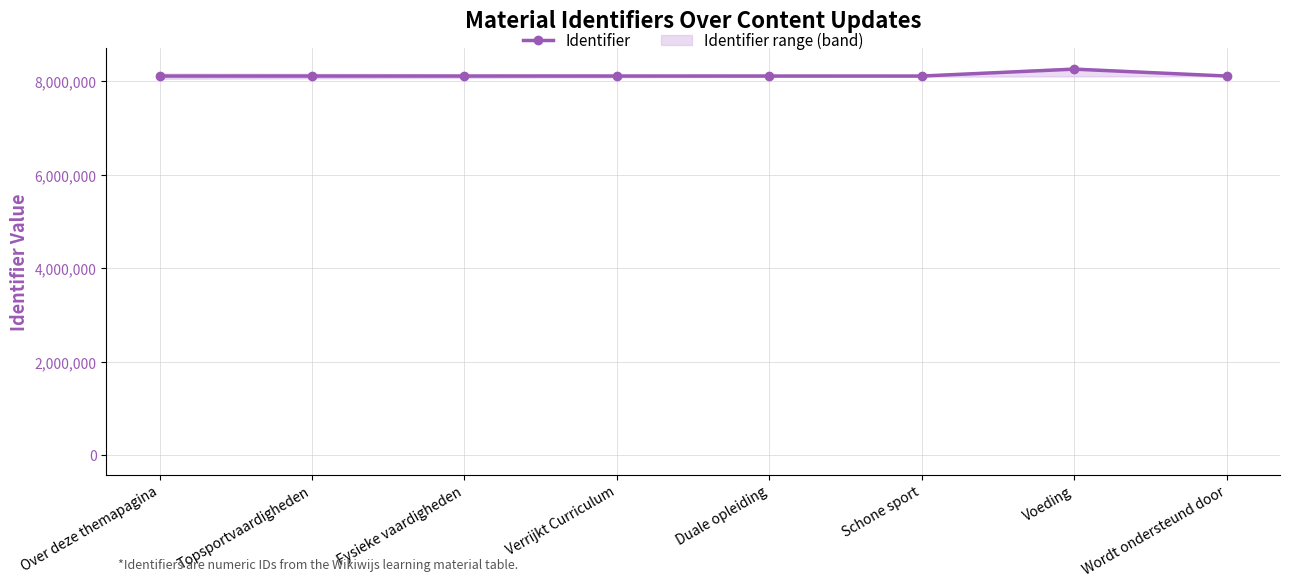

Does the chart display data point markers on the line(s)?

Yes